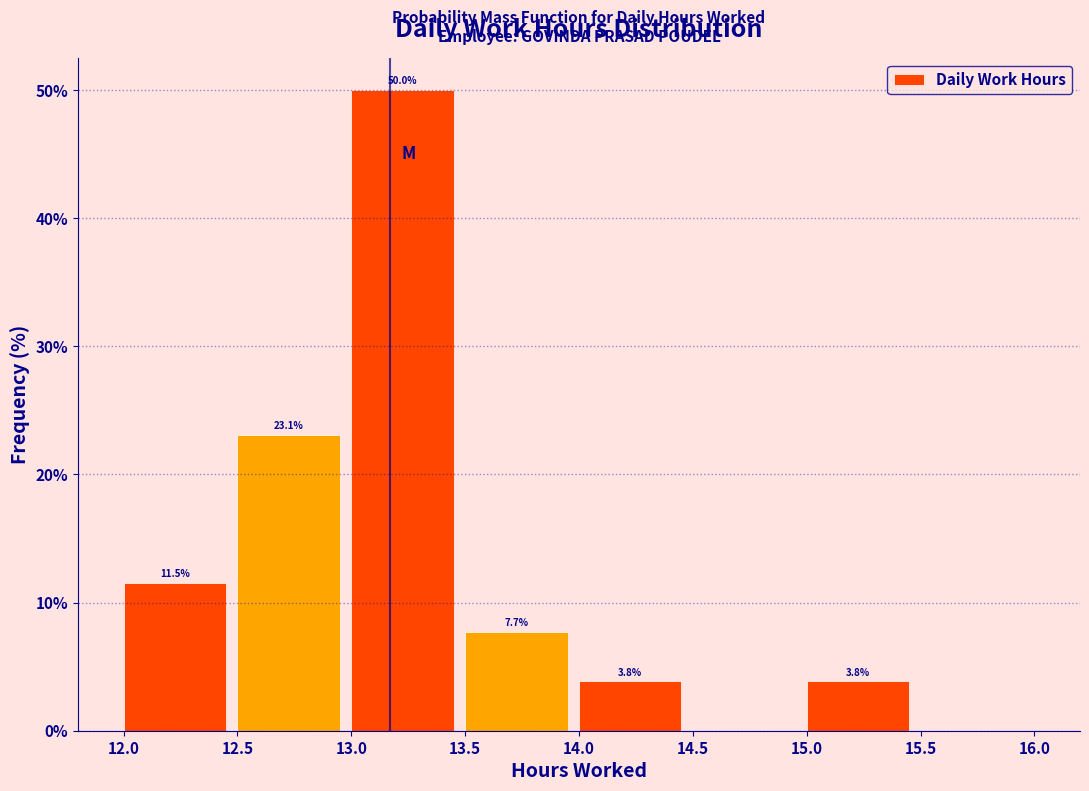

Which range on the x-axis has the tallest bar?

13.0 to 13.5